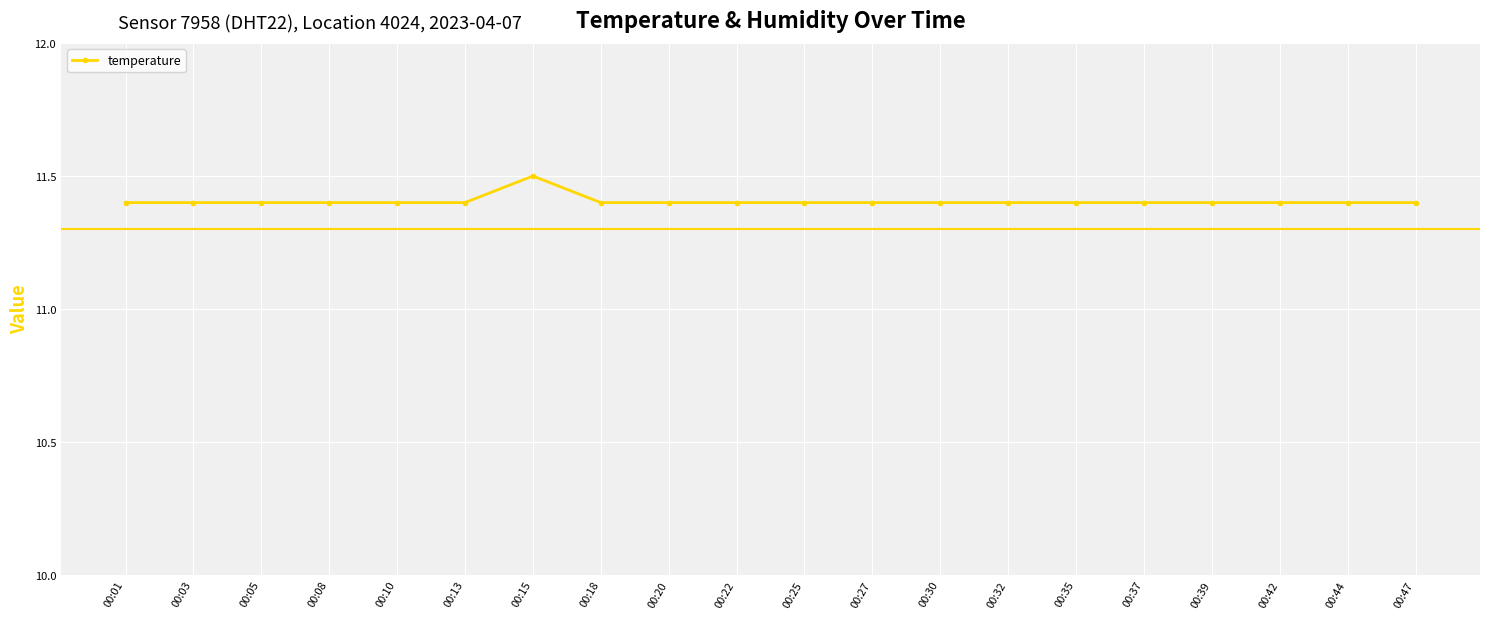

At which category does the chart reach its peak across all series?

00:15